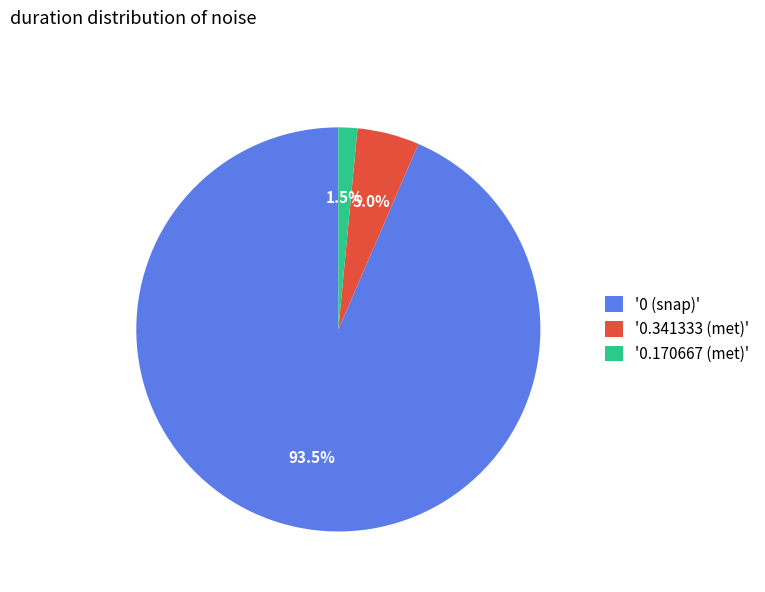

Rank the categories by value from highest to lowest.

'0 (snap)', '0.341333 (met)', '0.170667 (met)'